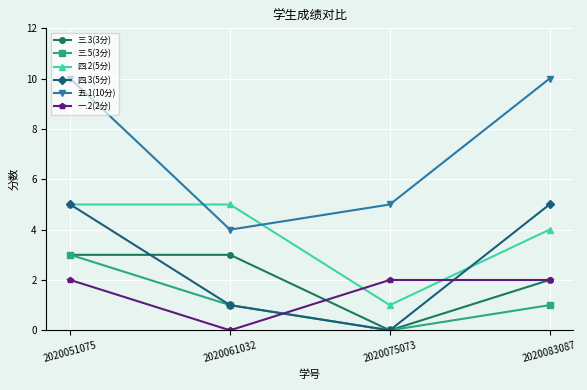

How many lines are shown in the chart?

6